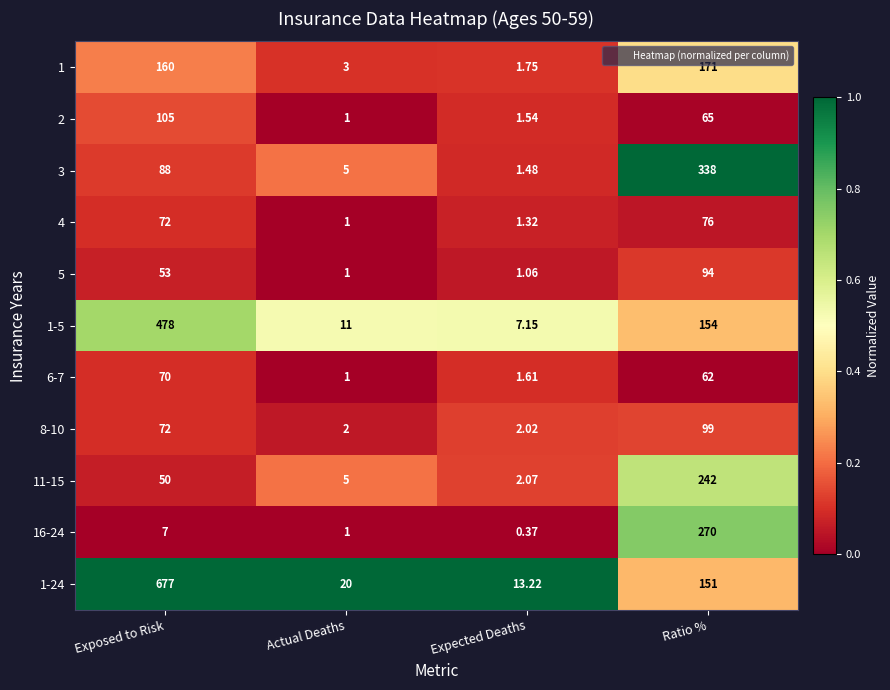

Rank the categories by 11-15 value from lowest to highest.

Expected Deaths, Actual Deaths, Exposed to Risk, Ratio %